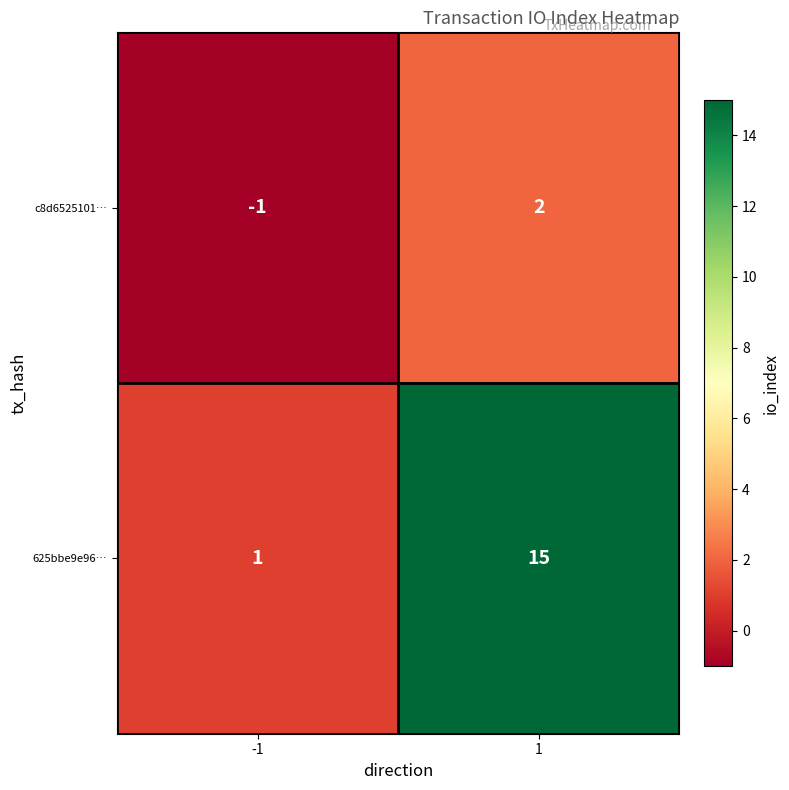

Between -1 and 1, which series saw the biggest shift?

625bbe9e96…